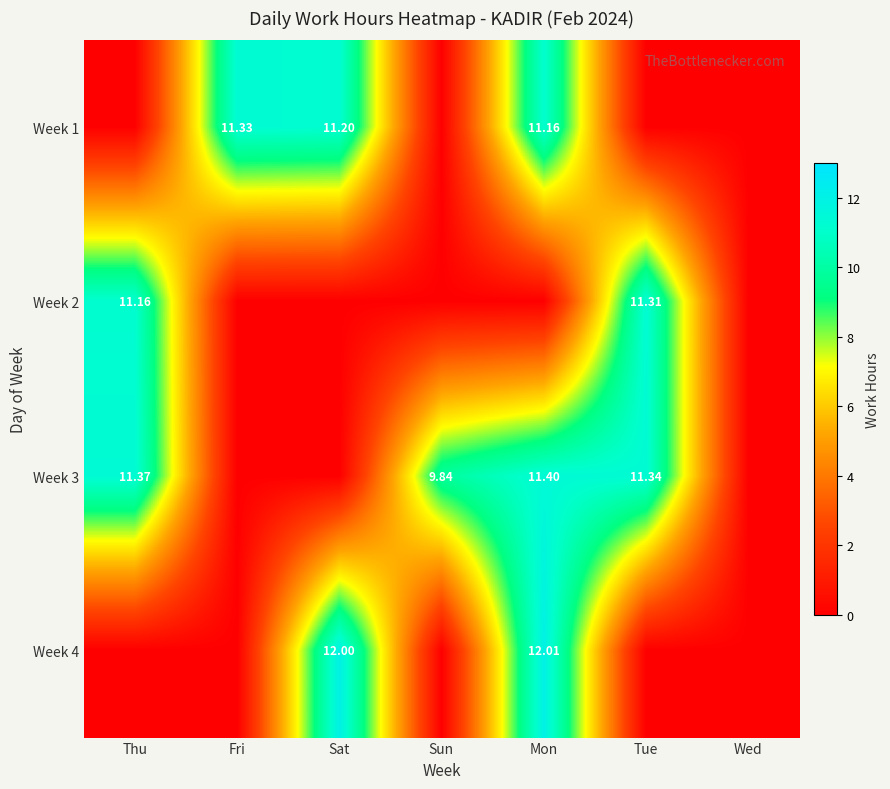

Is the value of Week 3 at Tue greater than the value of Week 1 at Mon?

Yes